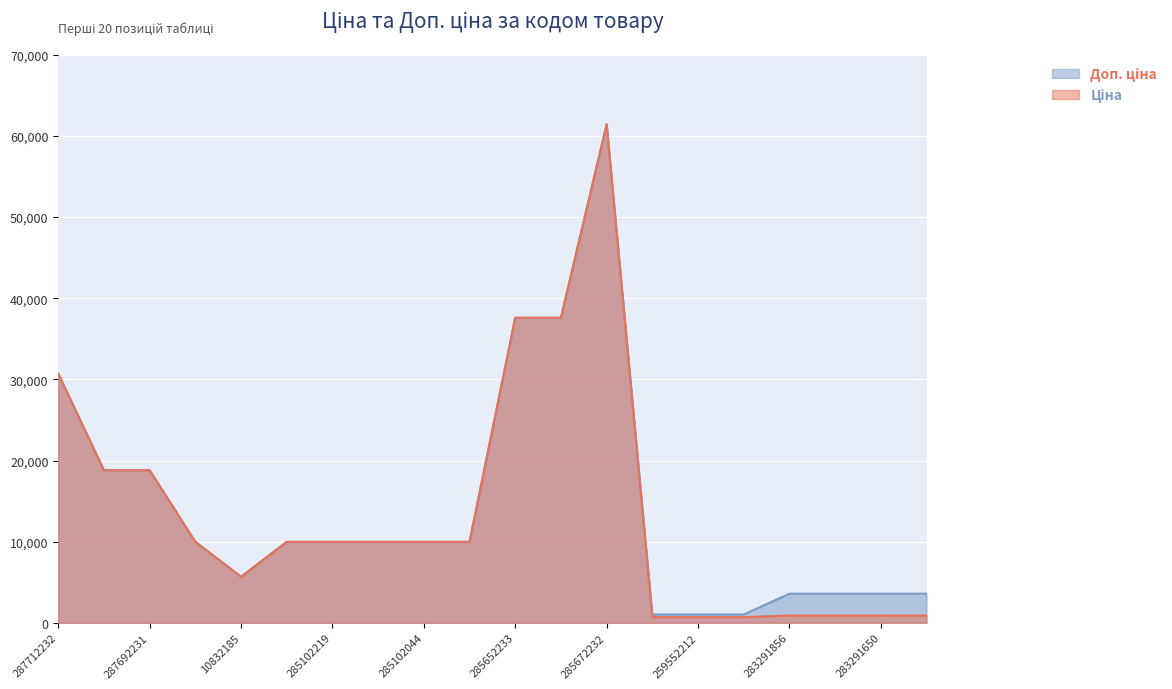

What position from the right is 285672232?

8